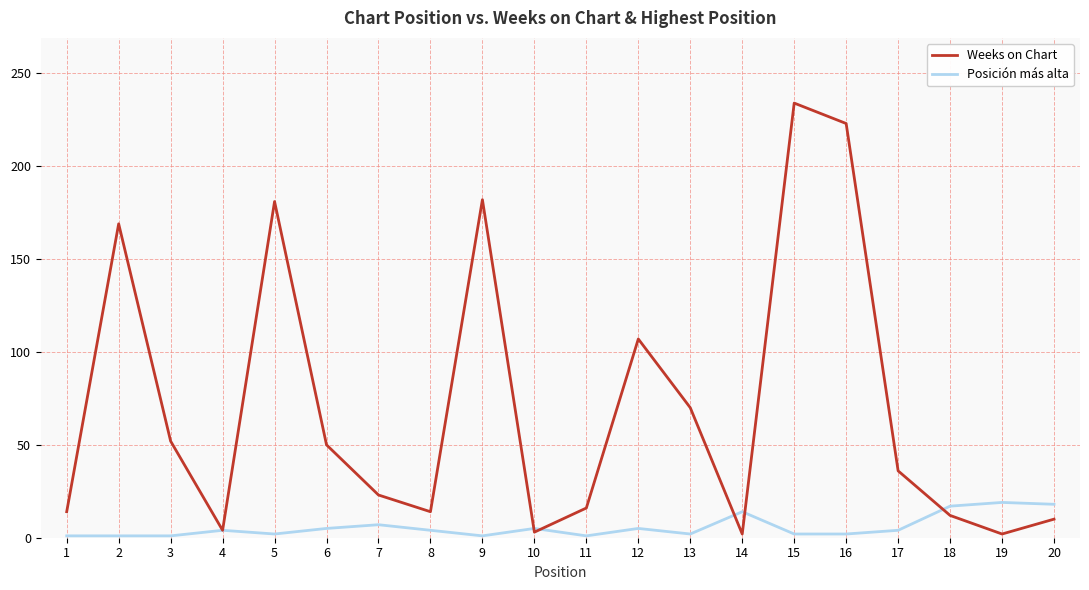

Is the value of Posición más alta at 6 greater than the value of Weeks on Chart at 3?

No